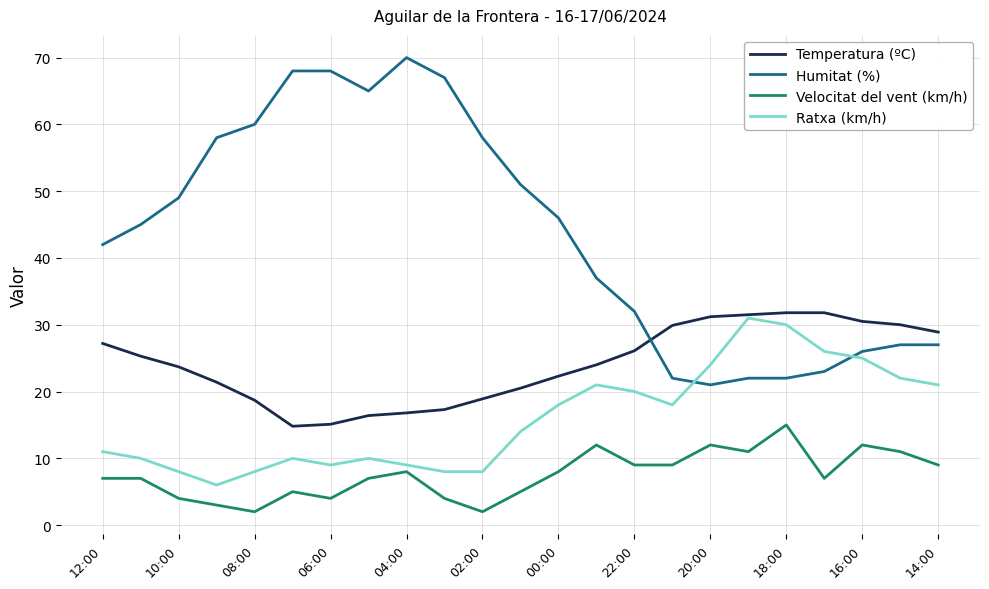

True or false: Ratxa (km/h) and Velocitat del vent (km/h) cross at least once.

False